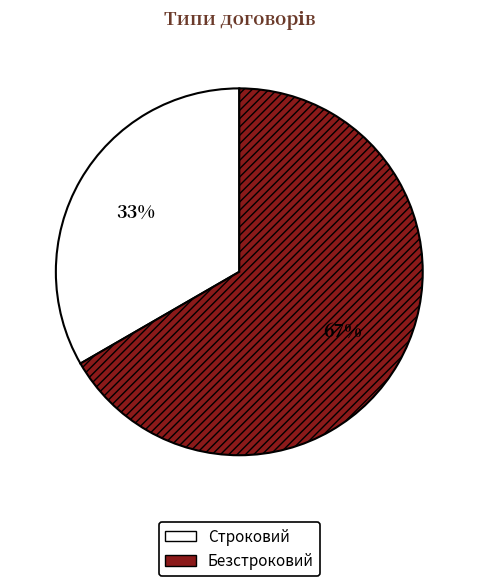

What percentage is the Безстроковий slice, to the nearest percent?

67%